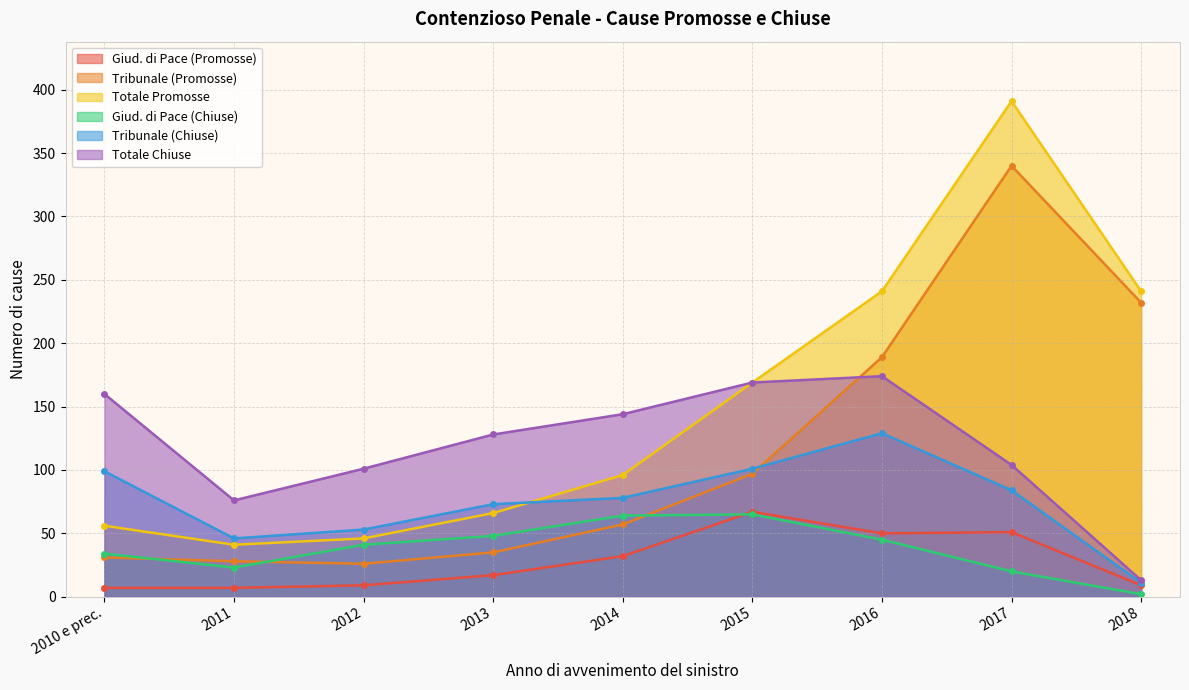

What is the difference between the maximum and minimum values in the Tribunale (Promosse) series?

314